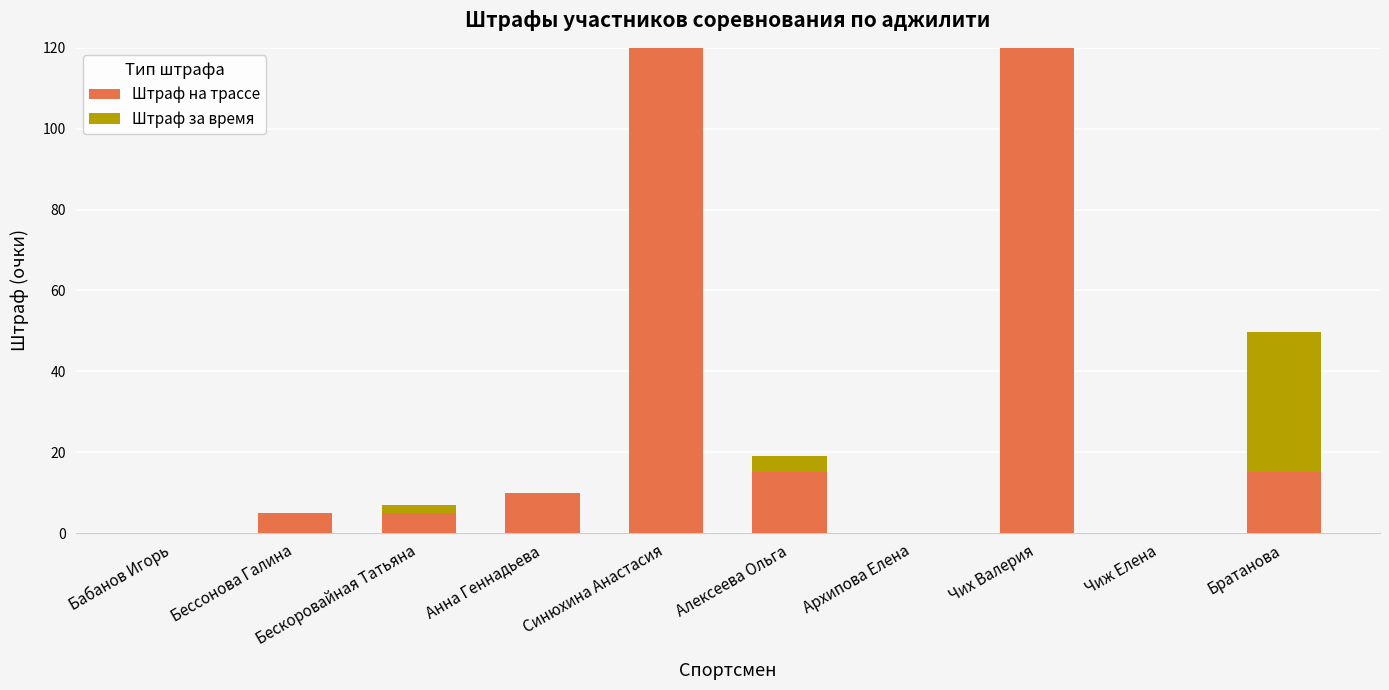

True or false: Штраф на трассе has a value of 38.4 at Чиж Елена.

False